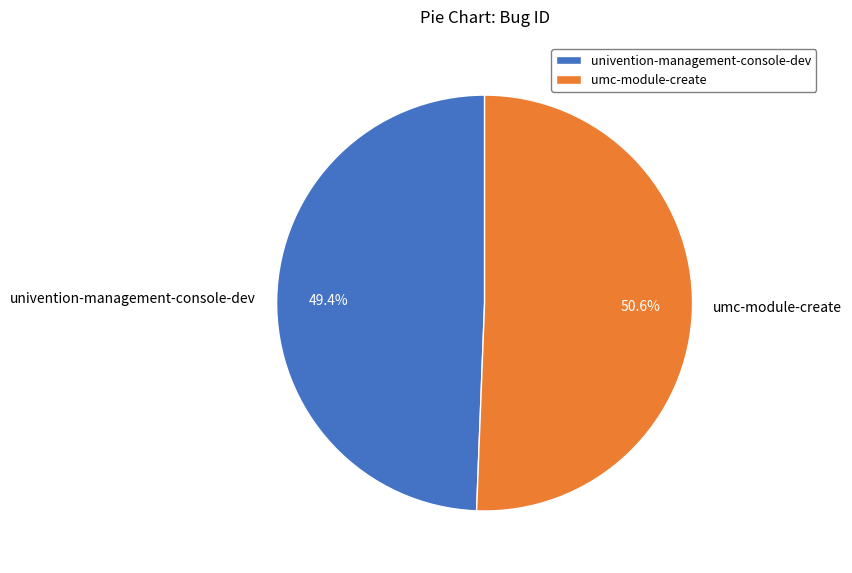

The umc-module-create slice represents 41% of the pie. True or false?

False